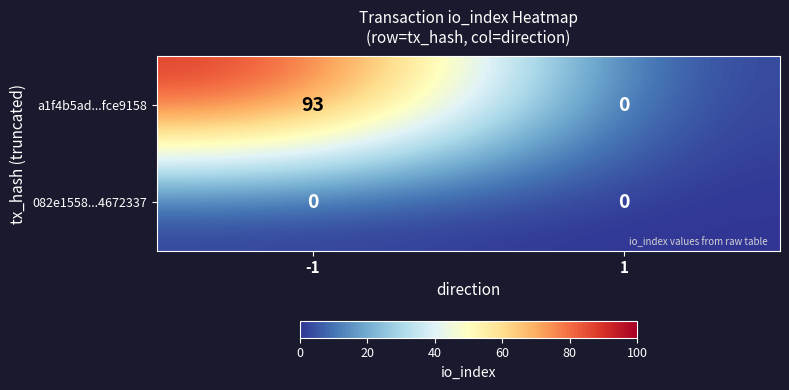

Read the a1f4b5ad...fce9158 value at -1, to the nearest 5.

95